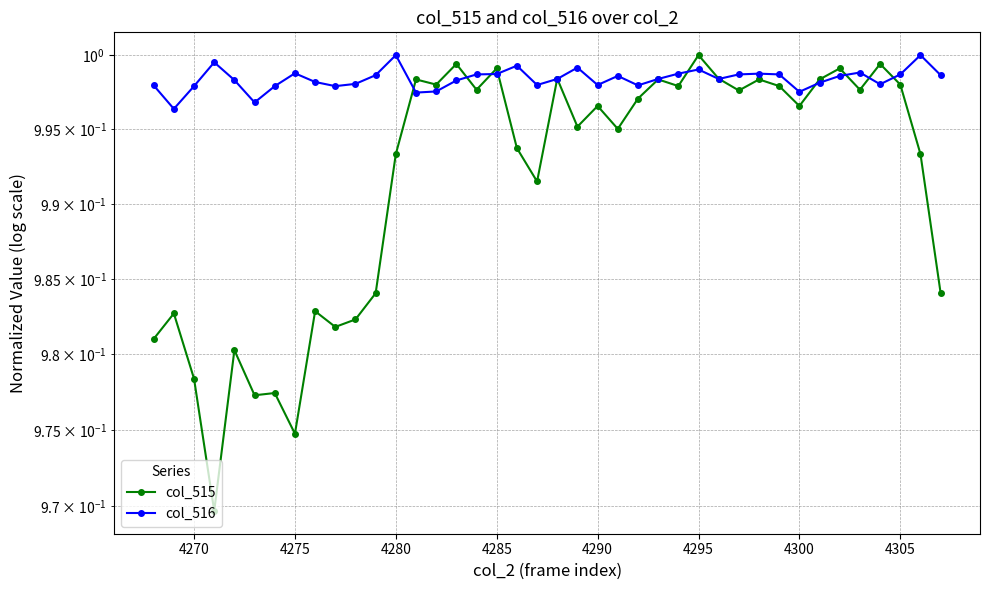

How many col_516 values are between 0 and 1?

40